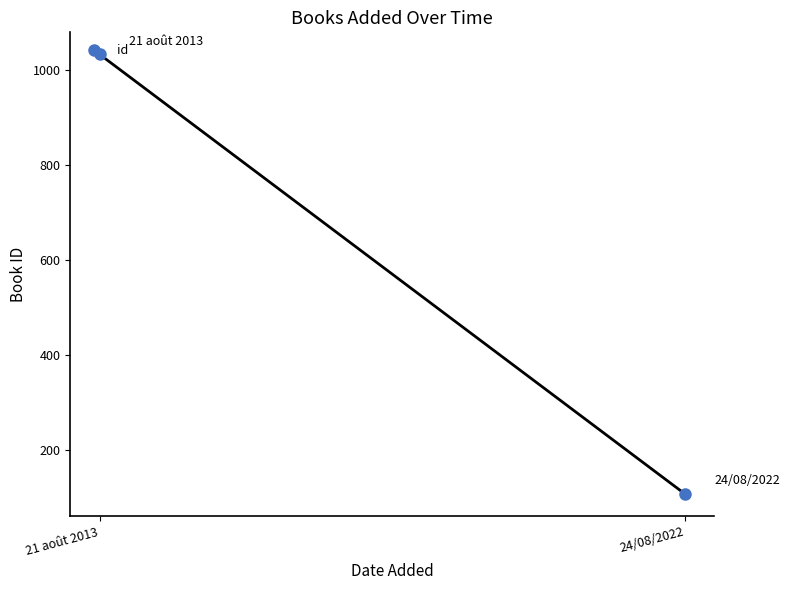

What is the ratio of the value at 24/08/2022 to the value at 21 août 2013?

0.1